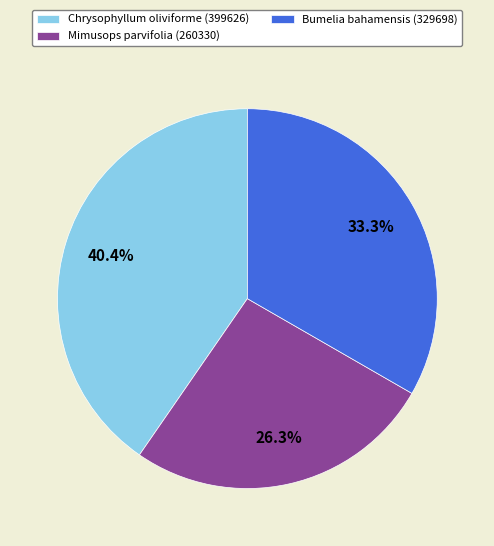

Rank the categories by value from highest to lowest.

Chrysophyllum oliviforme (399626), Bumelia bahamensis (329698), Mimusops parvifolia (260330)